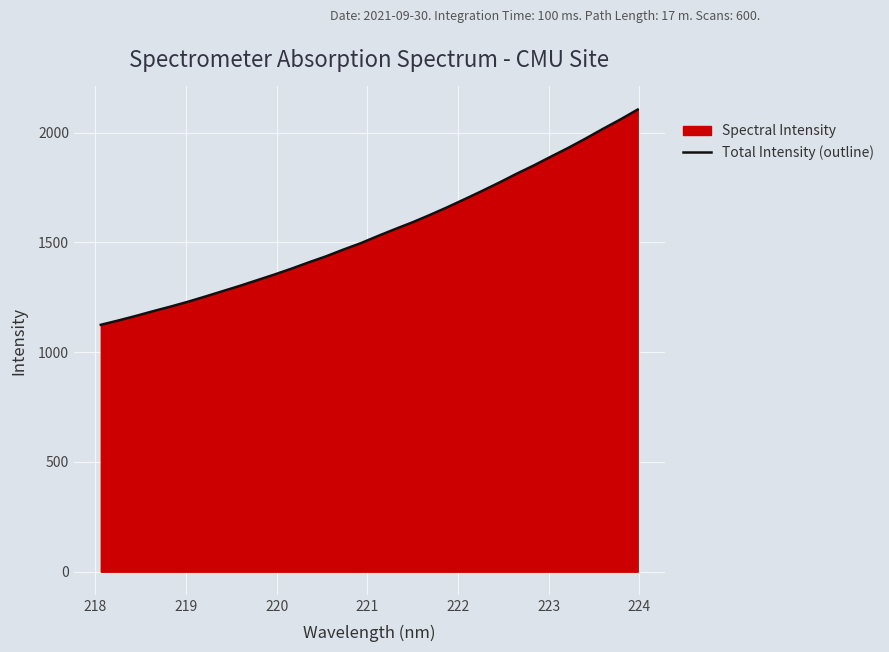

Reading left to right, transcribe all the data shown in this chart.

1124.5	1143.9	1164.4	1186.1	1206.9	1228.9	1252.5	1277.0	1301.4	1327.1	1353.0	1380.1	1408.9	1436.5	1467.1	1496.2	1529.2	1560.9	1591.6	1625.1	1660.0	1696.6	1733.8	1772.2	1812.3	1850.4	1890.9	1930.8	1973.2	2017.2	2059.7	2104.8